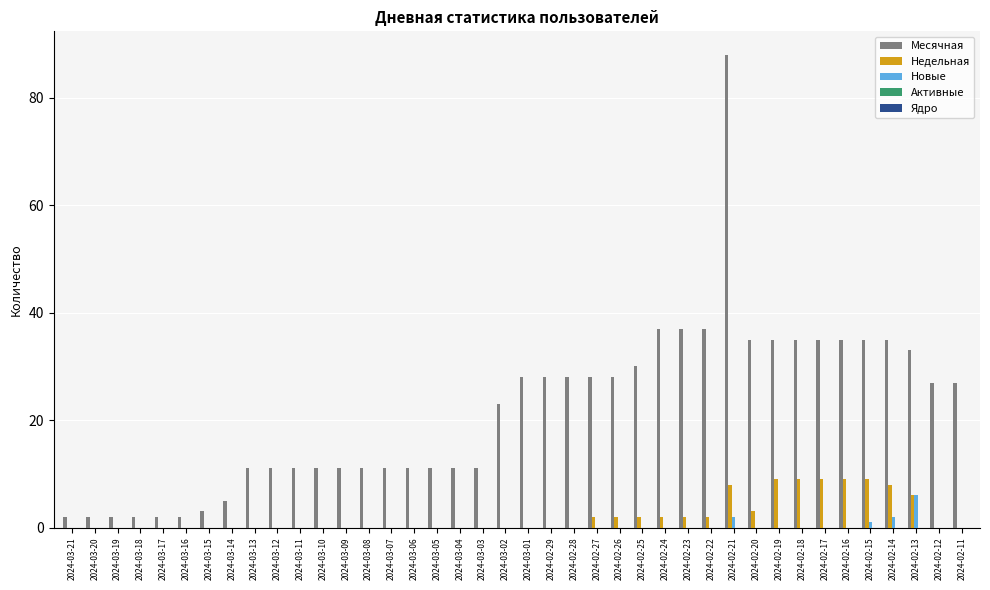

What is the sum of all Месячная values?

865